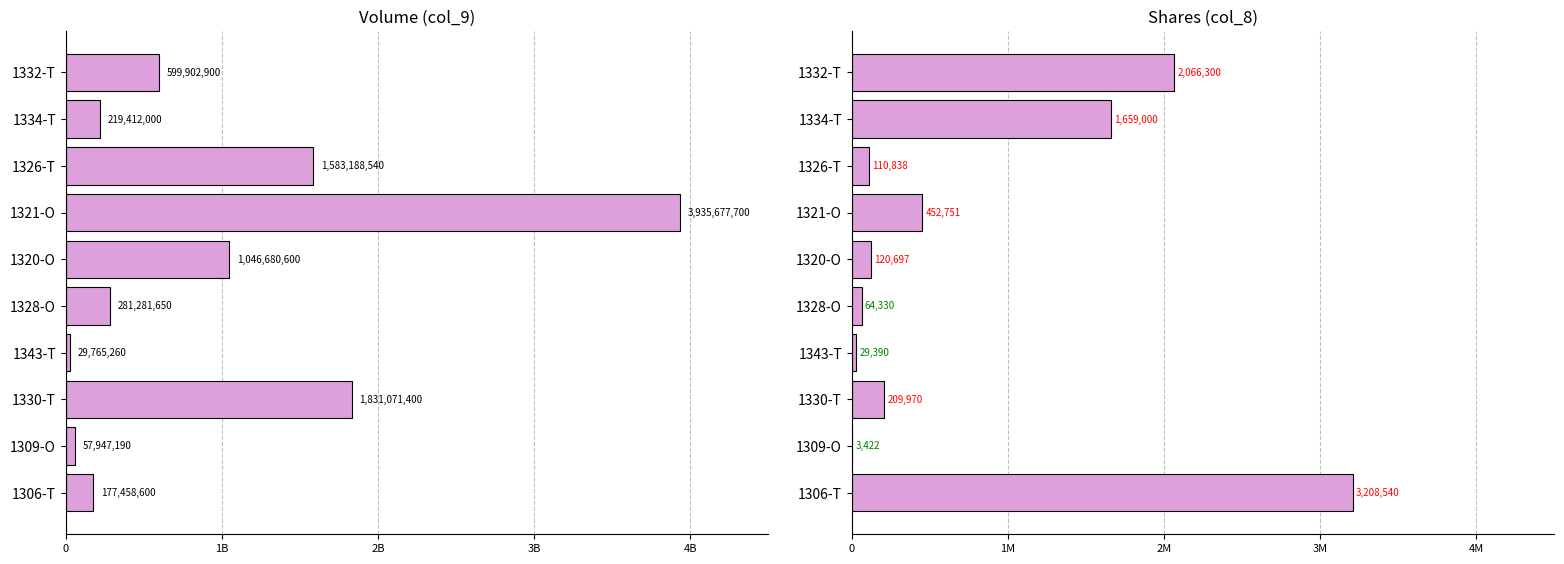

List the series in order of their overall mean, lowest first.

Shares (col_8), Volume (col_9)